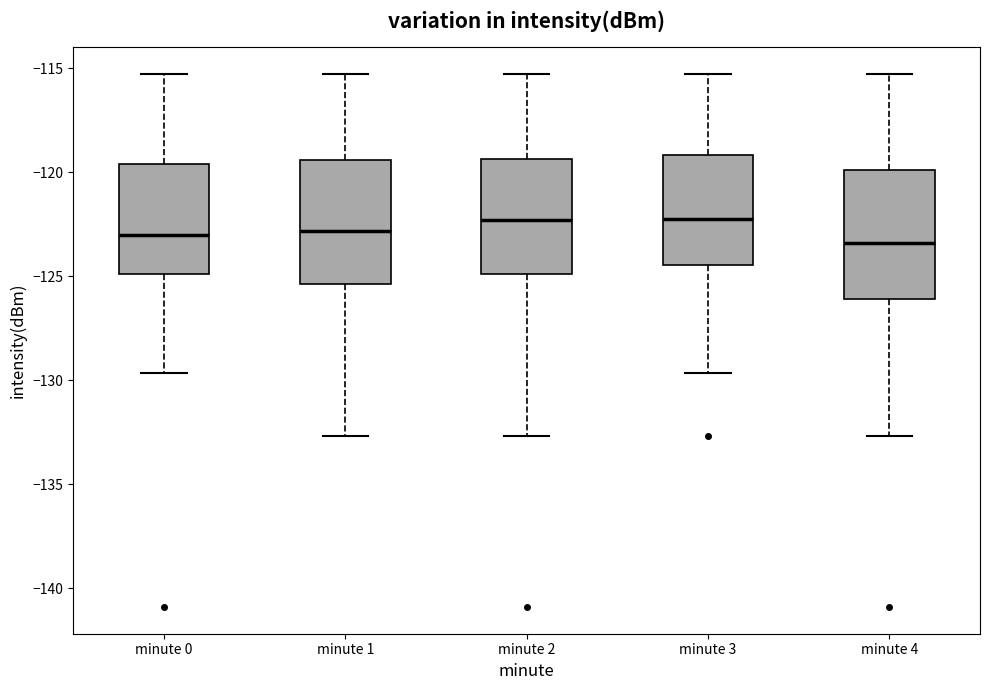

Reading left to right, transcribe this box plot: for each box, give where its median line is, the range the box spans, and where its two whiskers end, as read against the y-axis. The values are not printed on the chart, so give them approximately, as read against the axis.

minute 0: median -123.0, box -125.0 to -119.5, whiskers -129.5 to -115.0
minute 1: median -123.0, box -125.5 to -119.5, whiskers -132.5 to -115.0
minute 2: median -122.5, box -125.0 to -119.5, whiskers -132.5 to -115.0
minute 3: median -122.0, box -124.5 to -119.0, whiskers -129.5 to -115.0
minute 4: median -123.5, box -126.0 to -120.0, whiskers -132.5 to -115.0